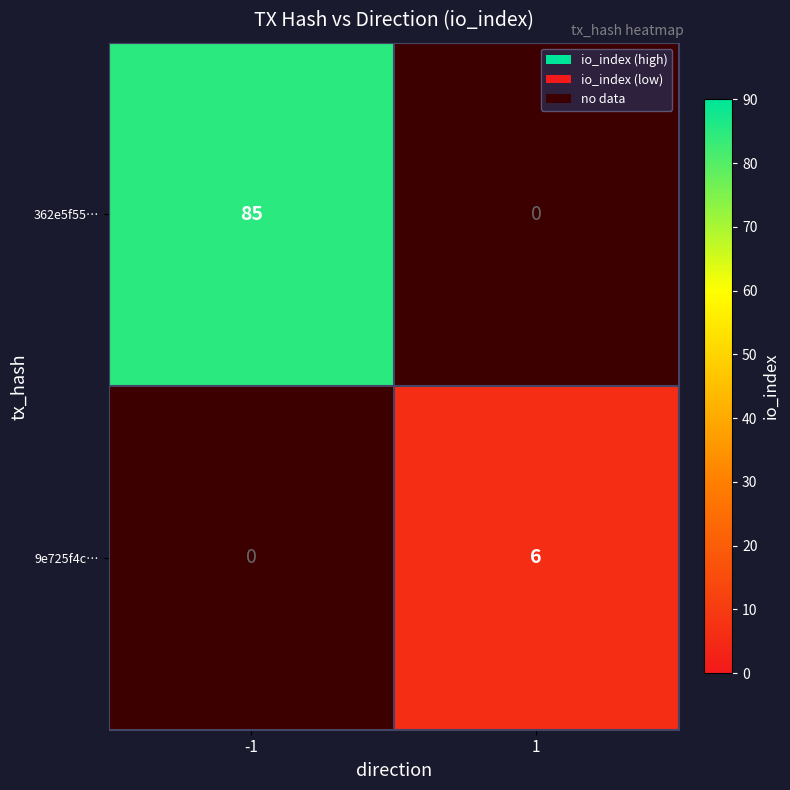

How many data points in 9e725f4c… are less than 6?

1